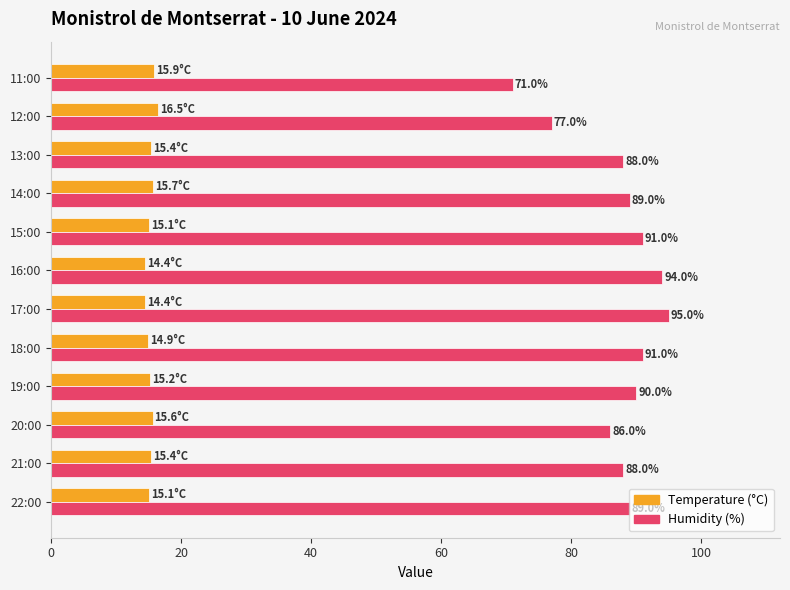

Where is Humidity (%) nearest to the value 83?

20:00